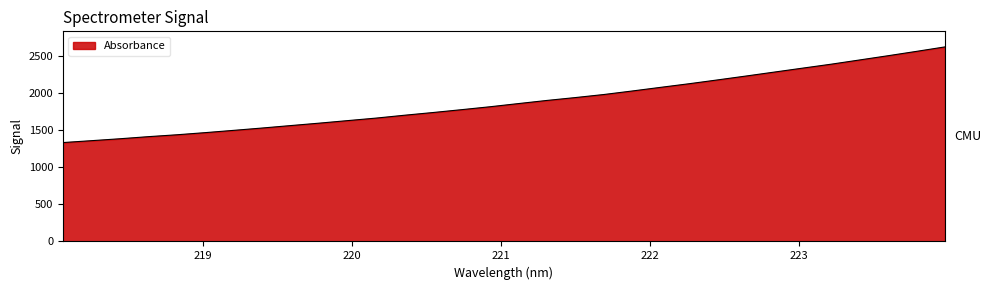

Does the chart have visible grid lines?

No